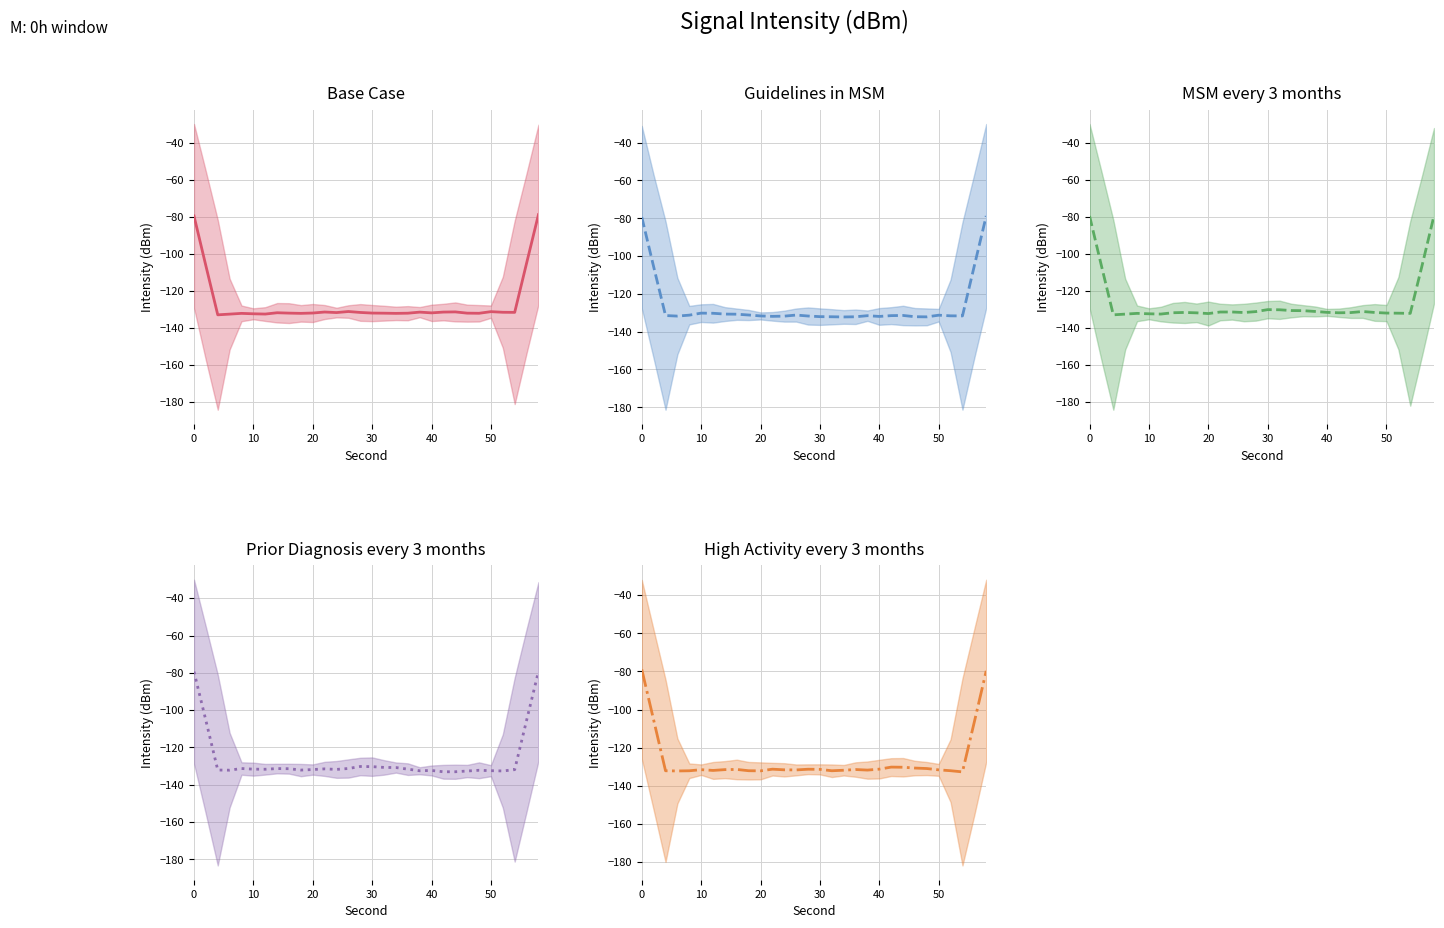

Is this an area chart (filled region under the line)?

No